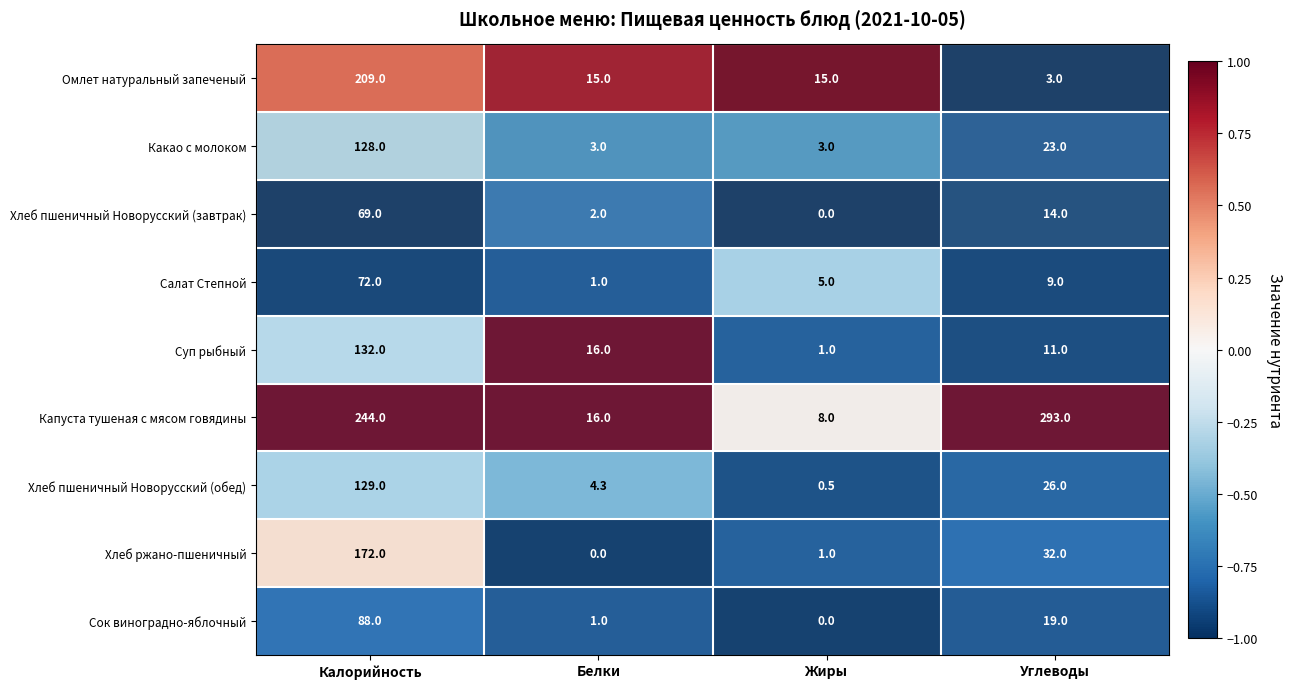

What is the sum of the Хлеб пшеничный Новорусский (завтрак) values at Жиры and Углеводы?

14.0